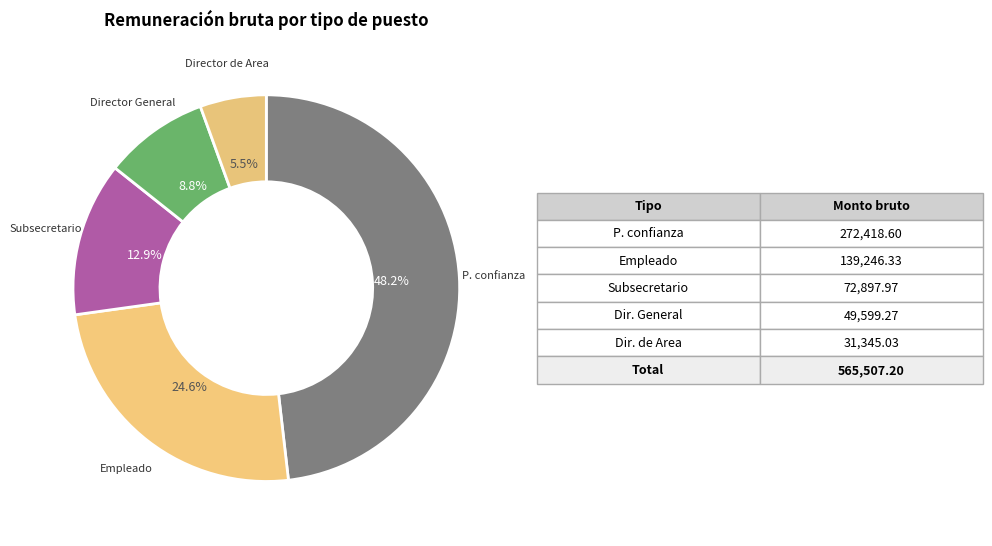

Is there any slice that represents more than half of the pie?

No